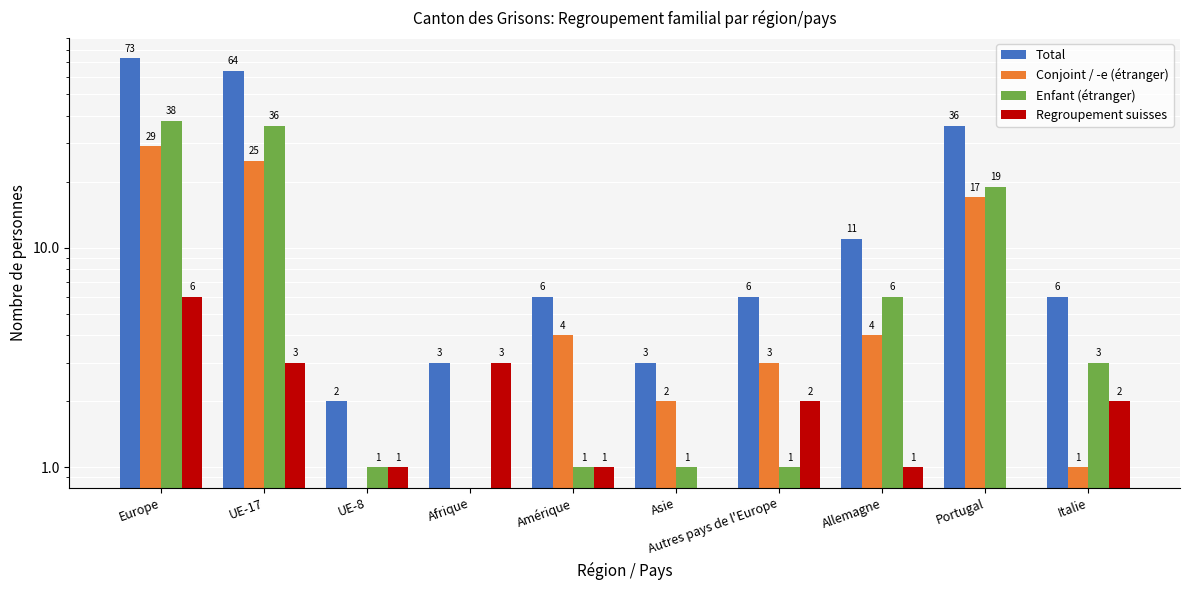

What is the label of the 10th bar from the left?

Italie